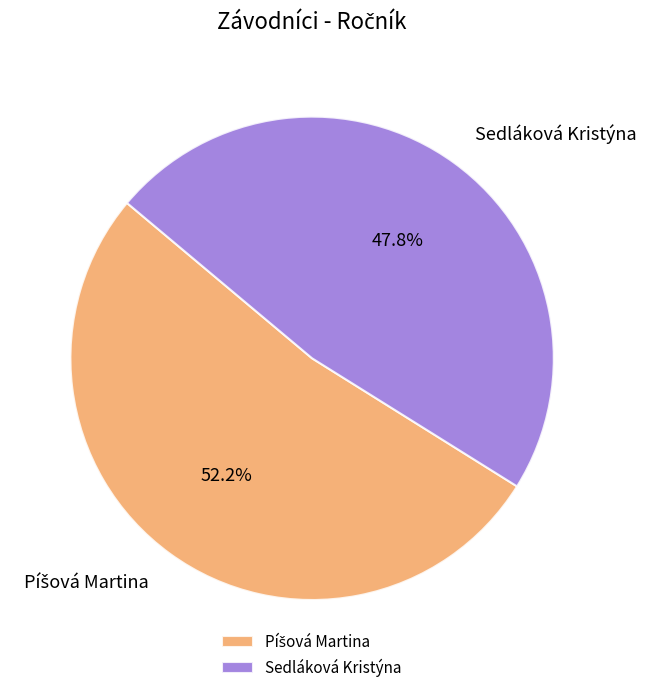

Which category has the smallest portion of the pie?

Sedláková Kristýna